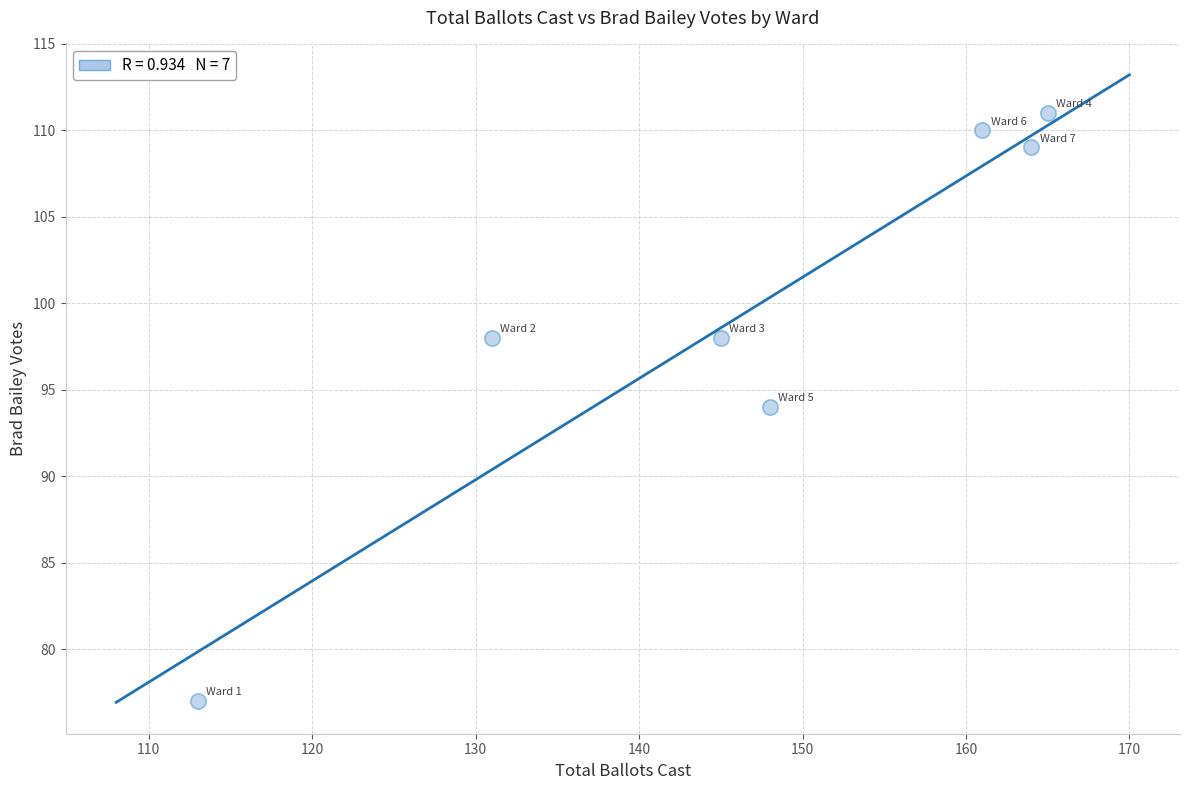

What is the average X value?

147